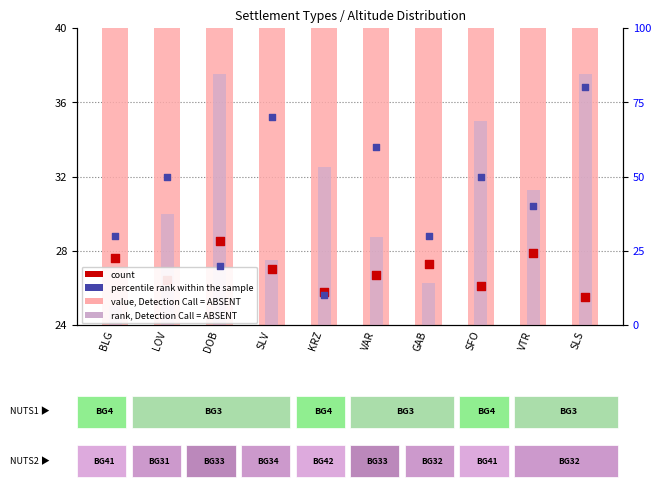

Which series has the largest total across all categories?

percentile rank within the sample